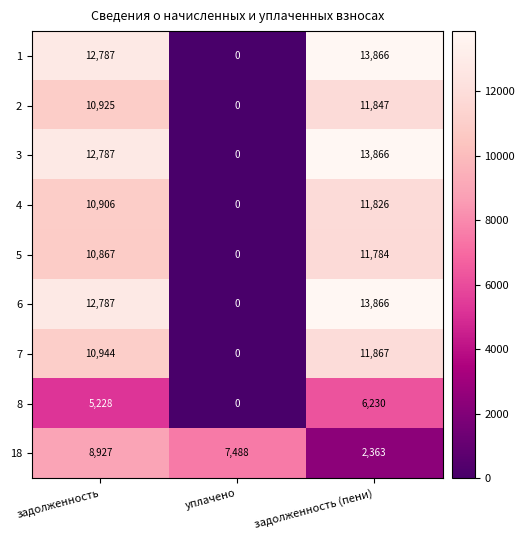

True or false: 4 has a value of 11826 at задолженность (пени).

True